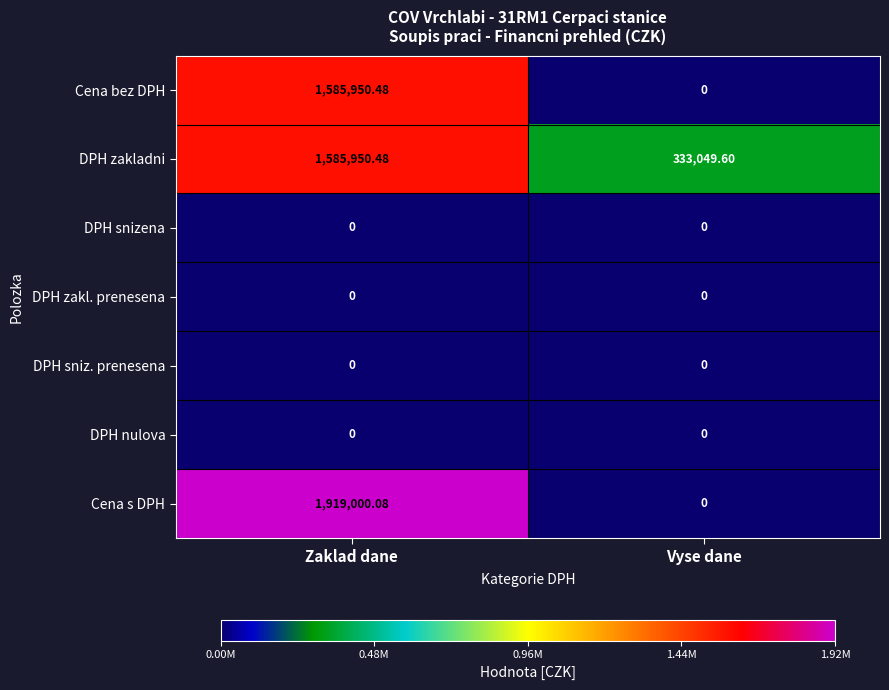

At which category is the sum across all series the highest?

Zaklad dane